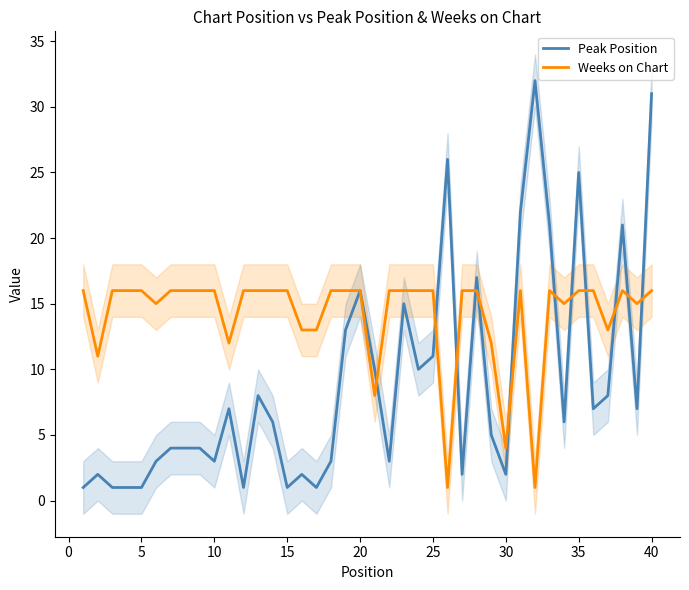

Which series has the largest range (max minus min)?

Peak Position